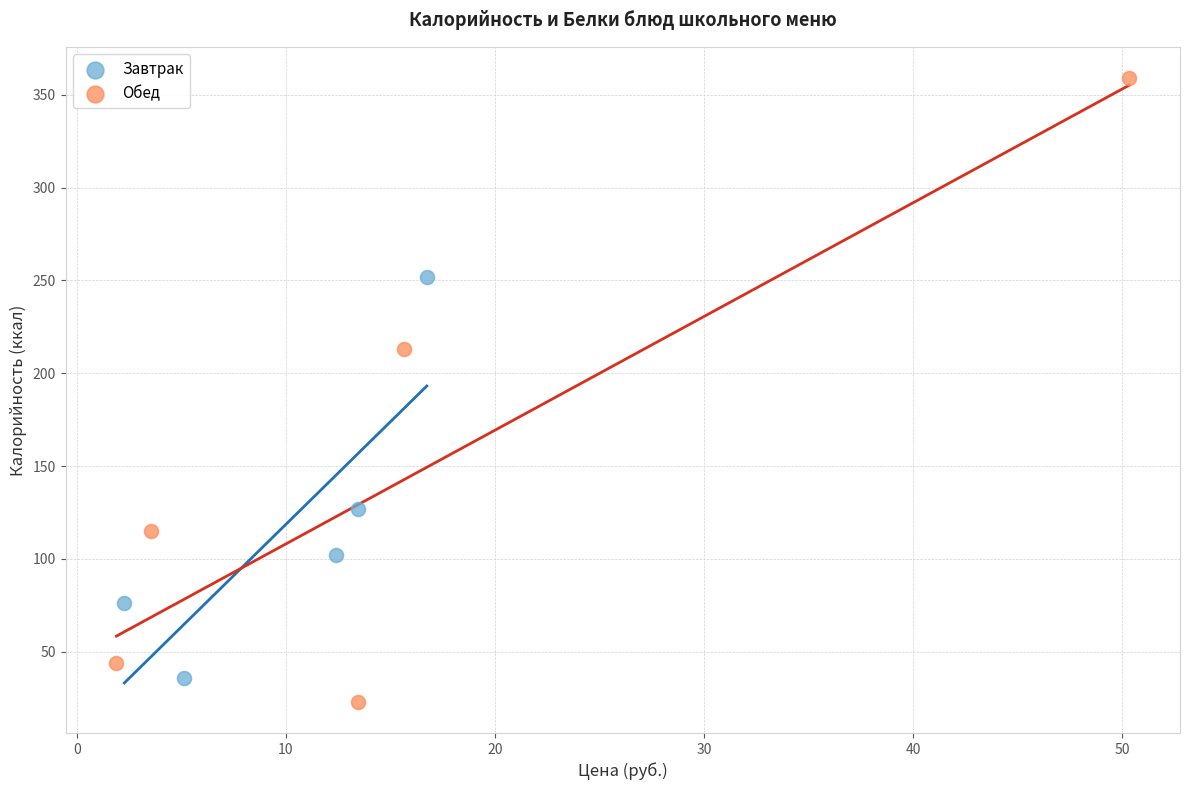

Which series contains the highest Y value?

Обед